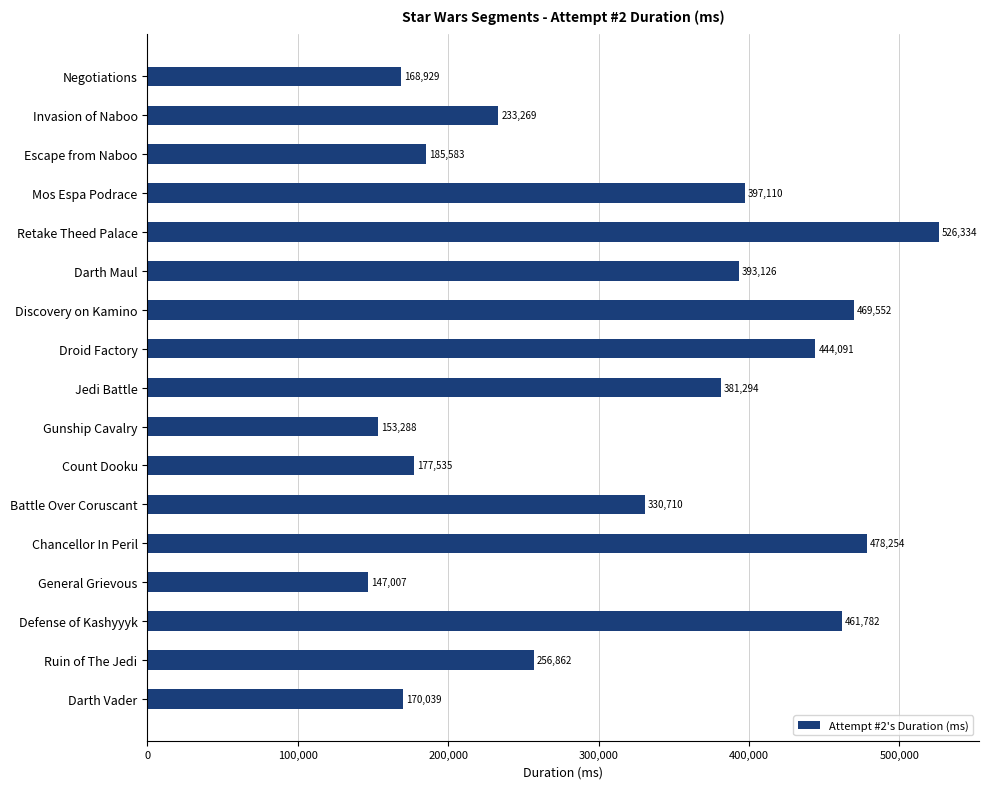

List the labels in order of value, smallest first.

General Grievous, Gunship Cavalry, Negotiations, Darth Vader, Count Dooku, Escape from Naboo, Invasion of Naboo, Ruin of The Jedi, Battle Over Coruscant, Jedi Battle, Darth Maul, Mos Espa Podrace, Droid Factory, Defense of Kashyyyk, Discovery on Kamino, Chancellor In Peril, Retake Theed Palace